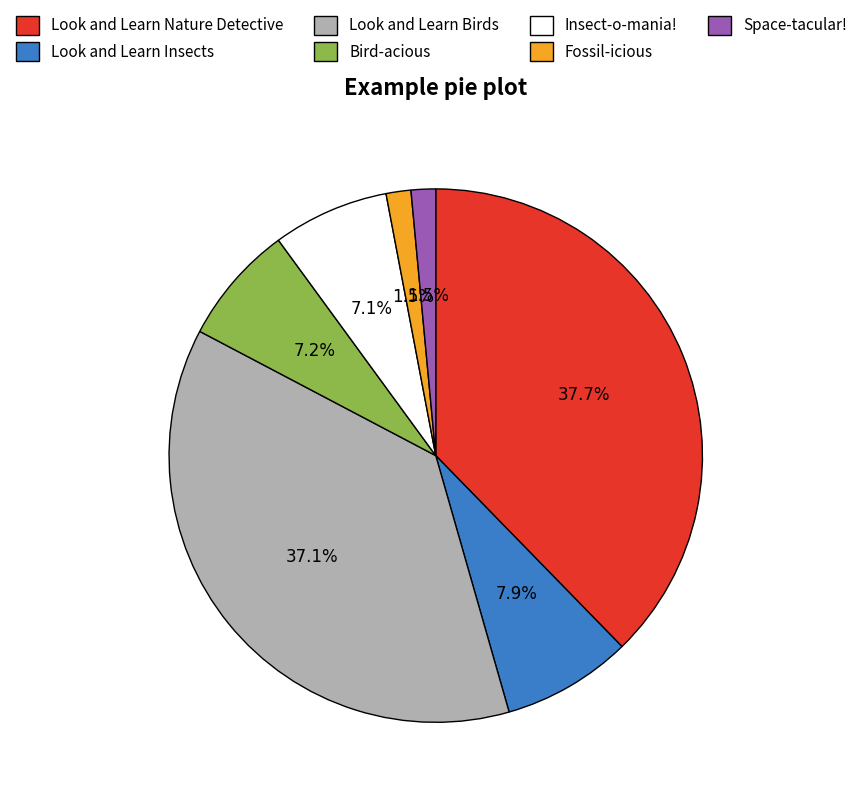

Is Bird-acious the majority of the pie?

No